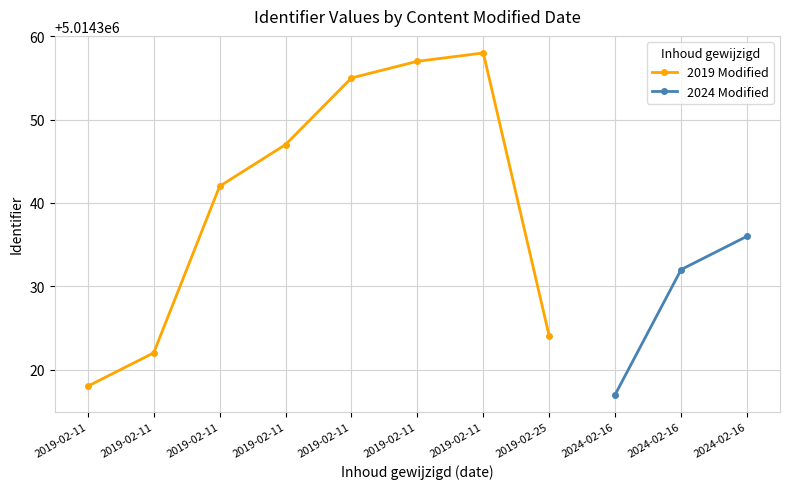

How many values in the 2019 Modified series are below 5014347?

4